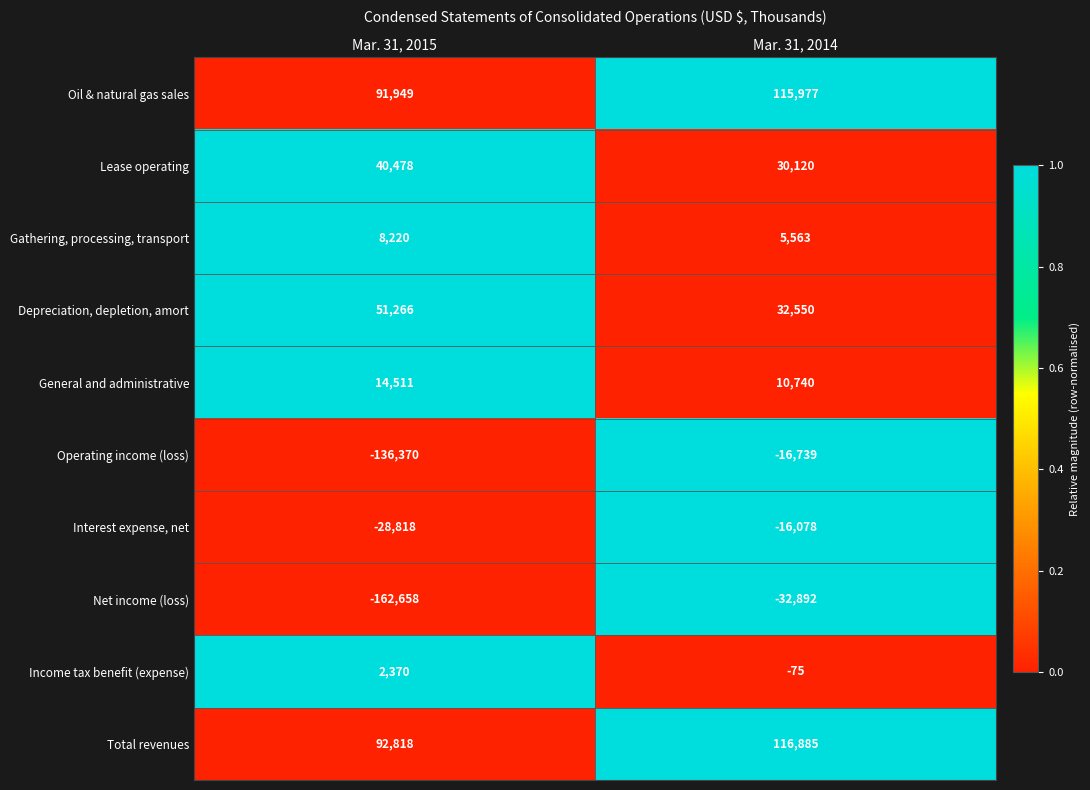

True or false: General and administrative has a value of 6516 at Mar. 31, 2015.

False